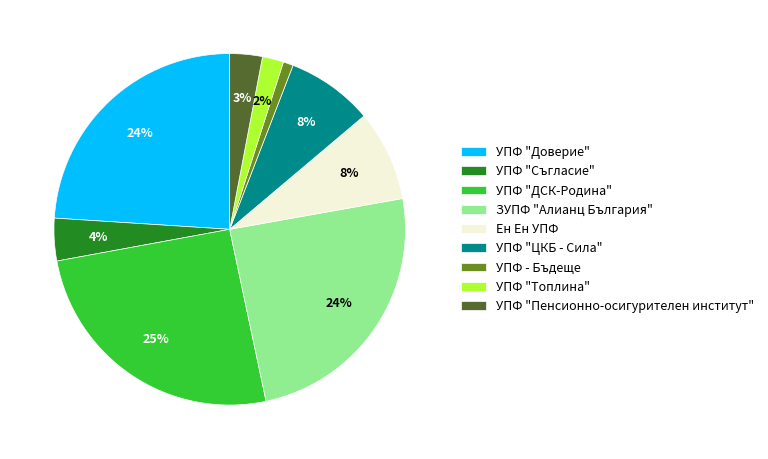

Between УПФ "Доверие" and УПФ - Бъдеще, which is larger?

УПФ "Доверие"